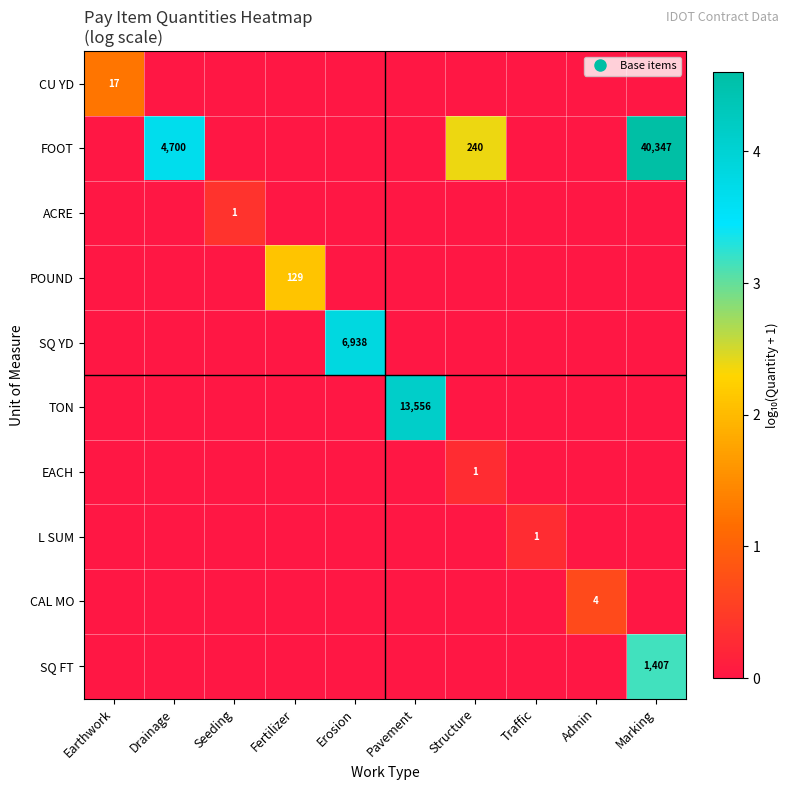

At how many categories does at least one series exceed 0?

10